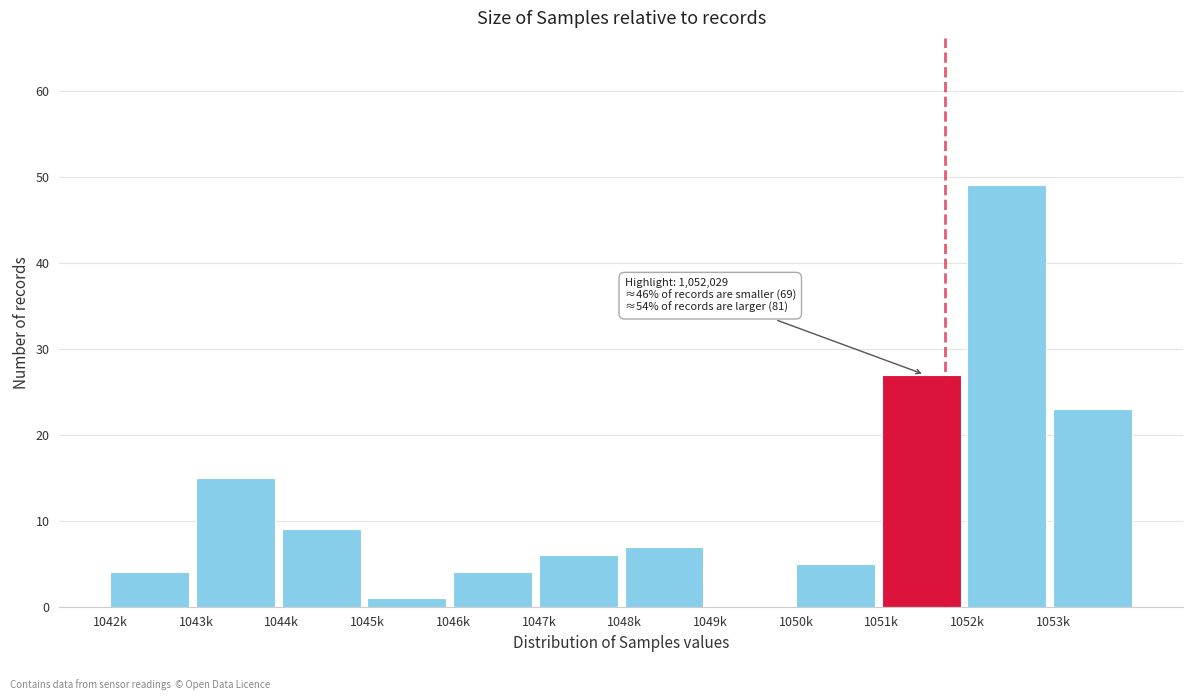

The value at 1052k is 49. True or false?

True